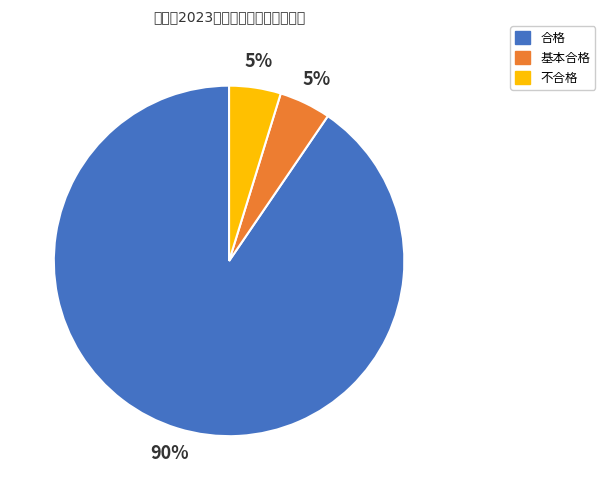

Is it true that 合格 is 80% of the pie?

False